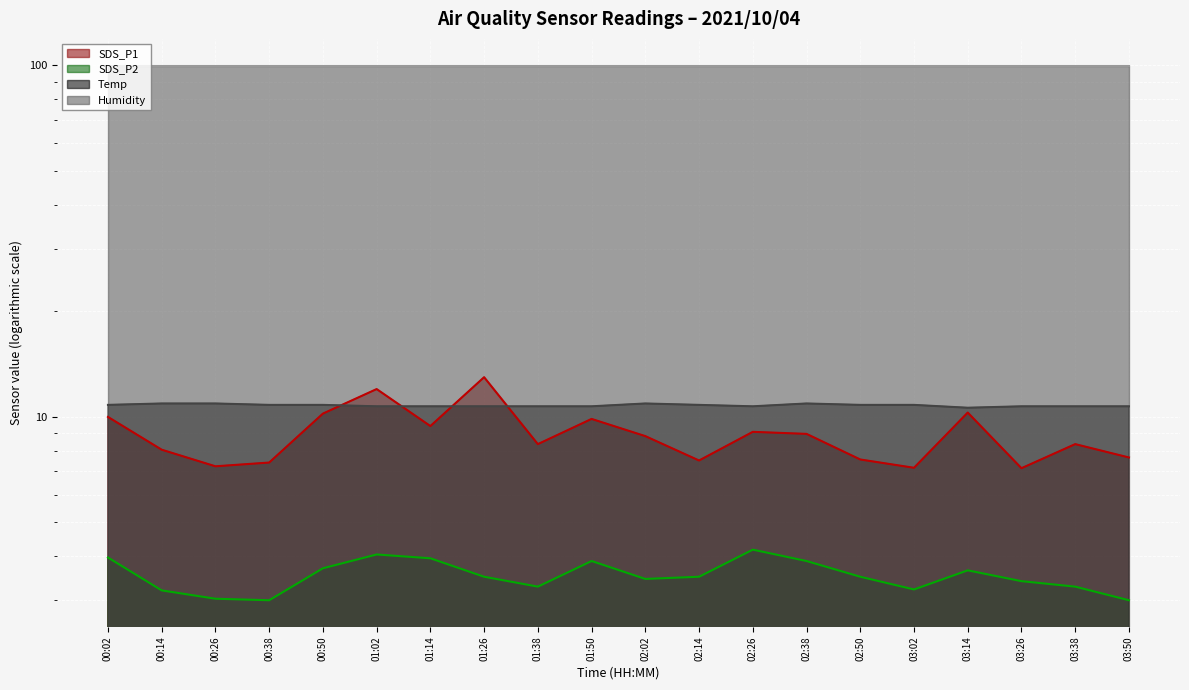

At which label is SDS_P2 closest to 3?

00:38